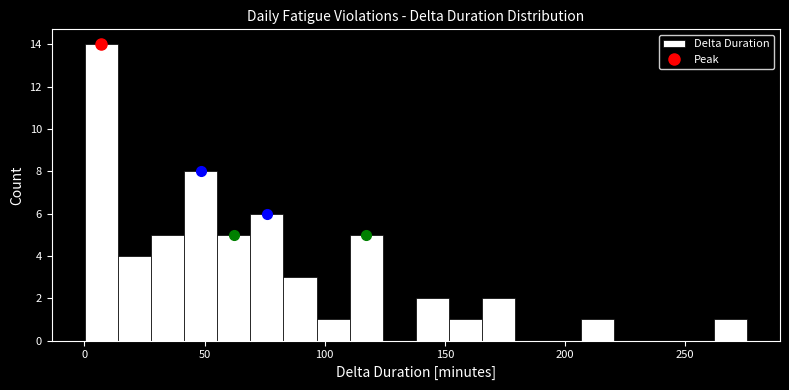

Around what value on the x-axis is the tallest bar? Give the approximate position of its centre, as read against the axis.

5